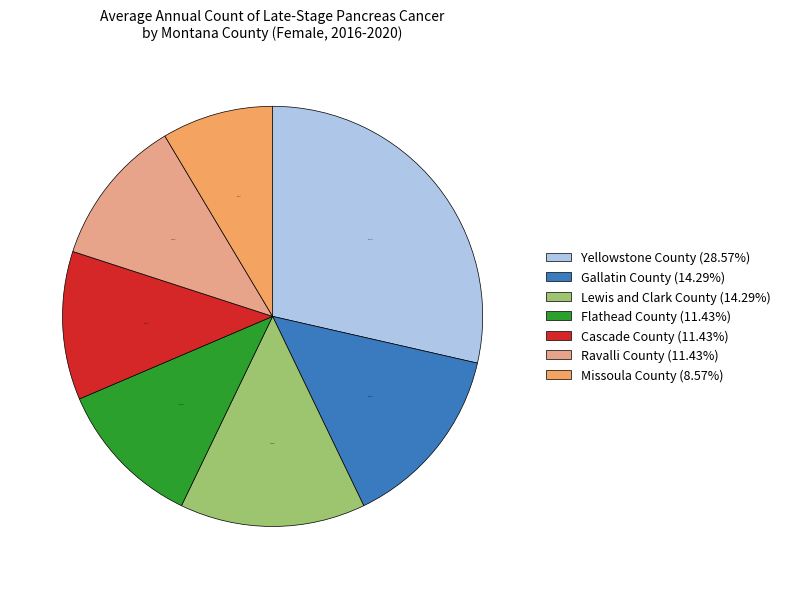

Combined, do Ravalli County and Flathead County account for over 50%?

No